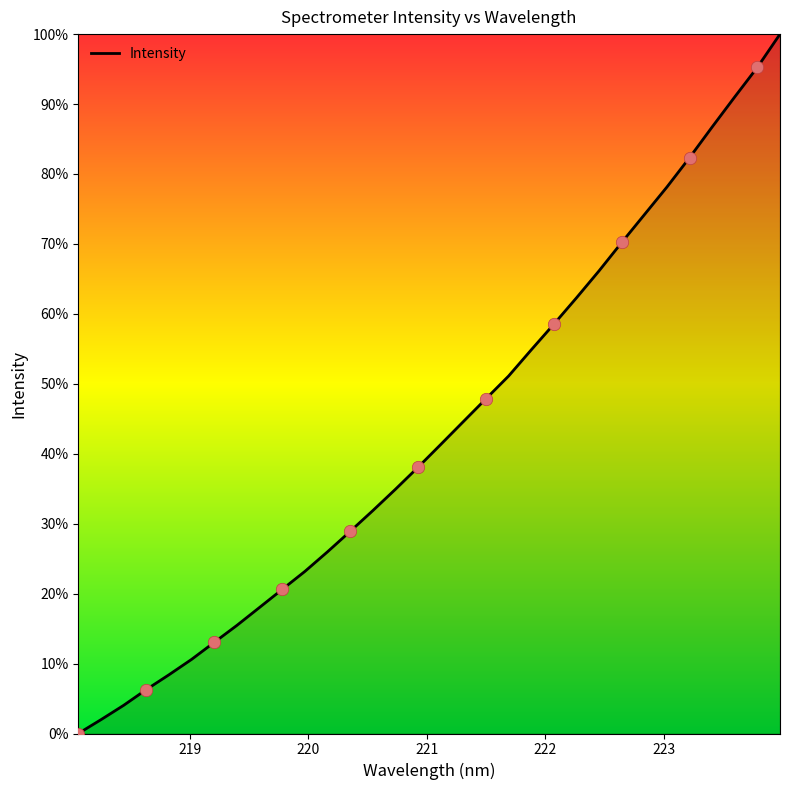

What is the difference between the maximum and minimum values?

100.0